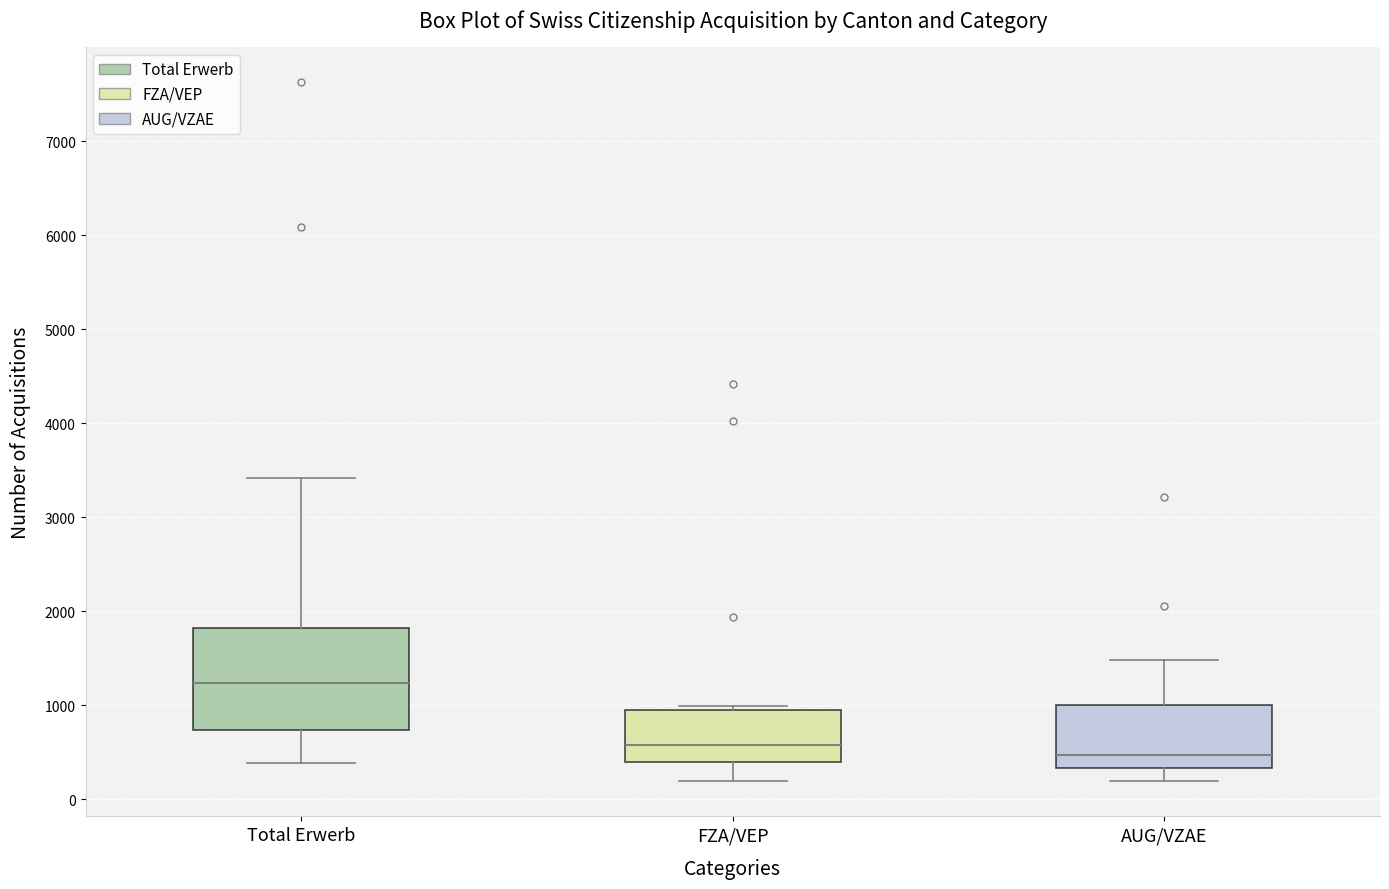

Comparing the boxes themselves (not the whiskers), which one is the tallest?

Total Erwerb